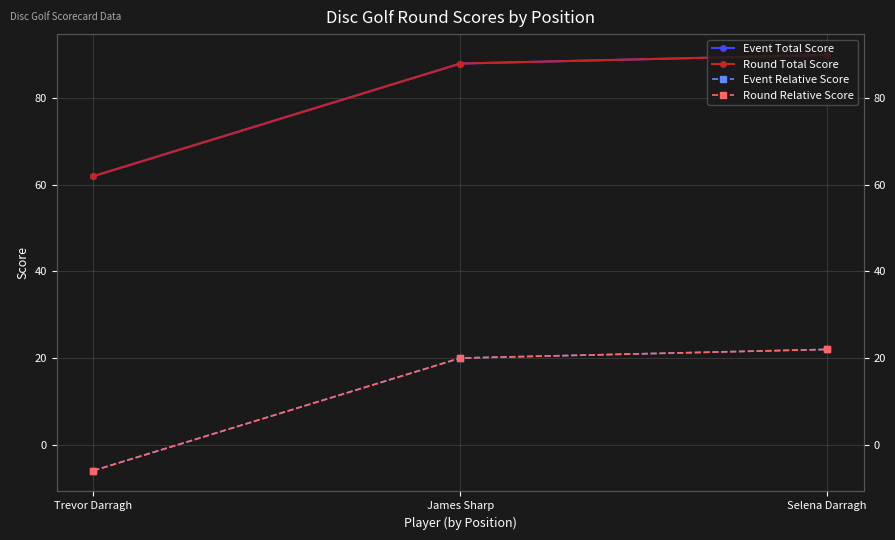

Which series changed the most between James Sharp and Selena Darragh?

Event Total Score